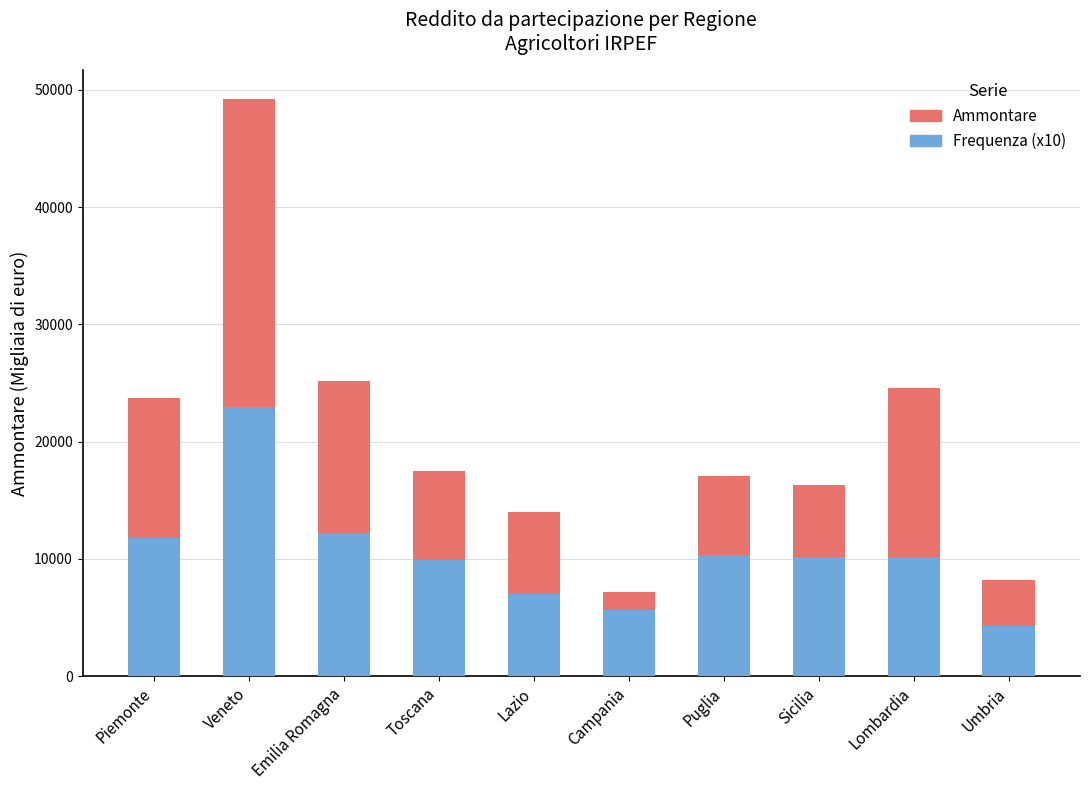

At which label does Frequenza (x10) reach its minimum?

Umbria